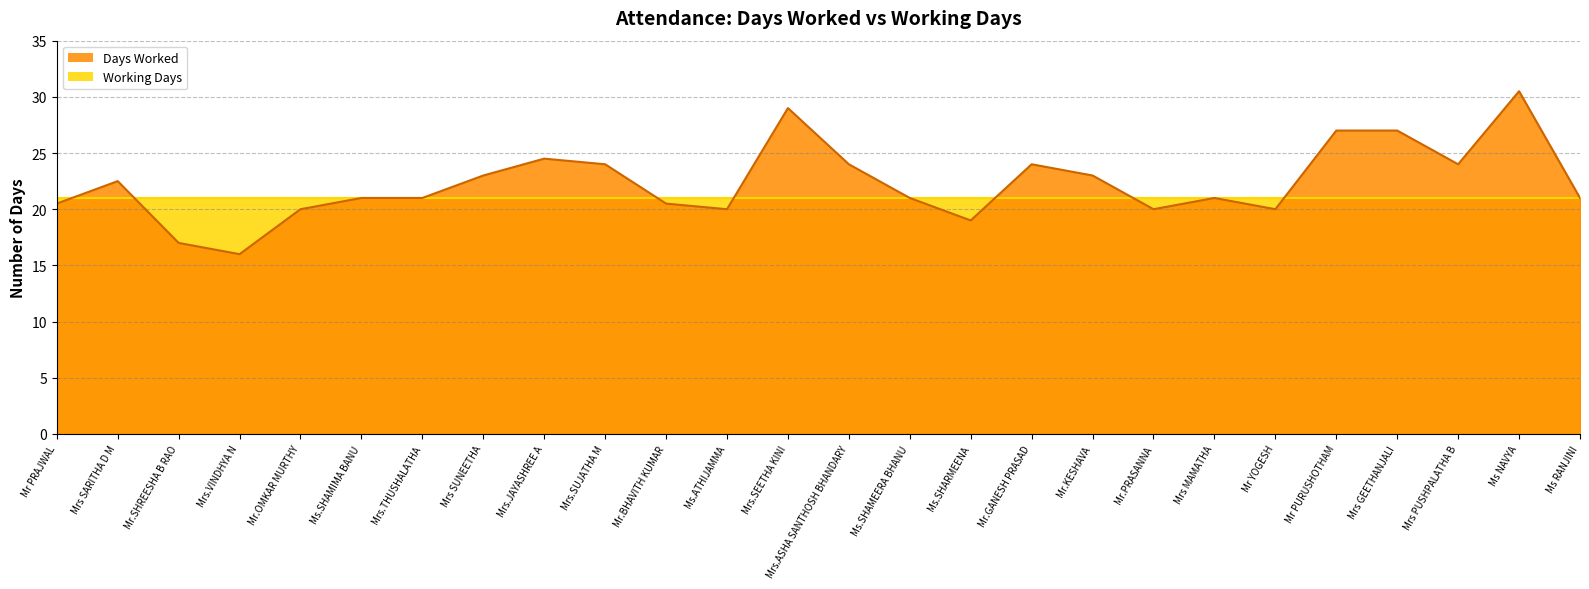

What is the difference between the values at Mr.PRASANNA and Mr PURUSHOTHAM?

7.0